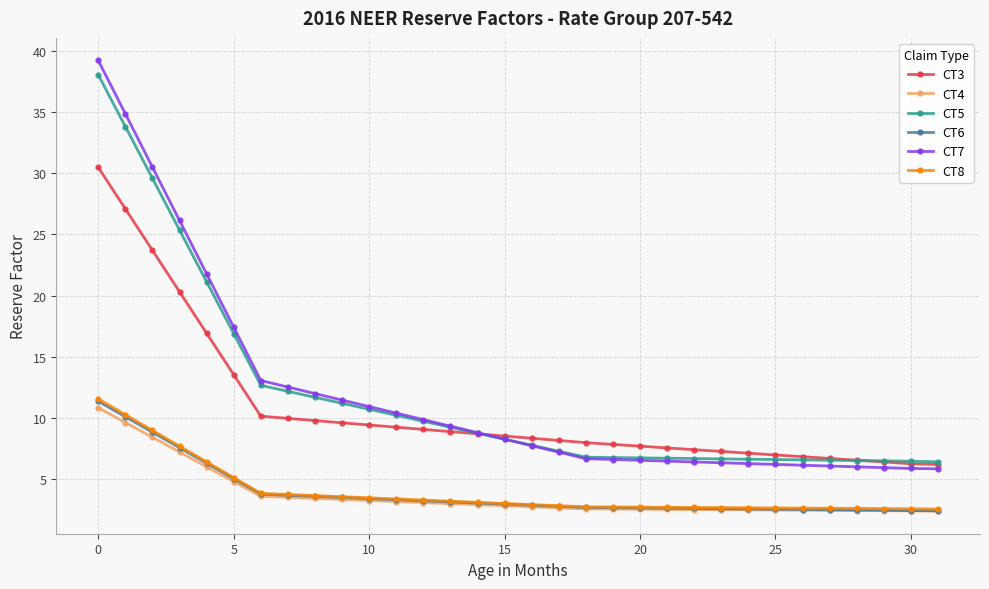

Which series has the largest range (max minus min)?

CT7